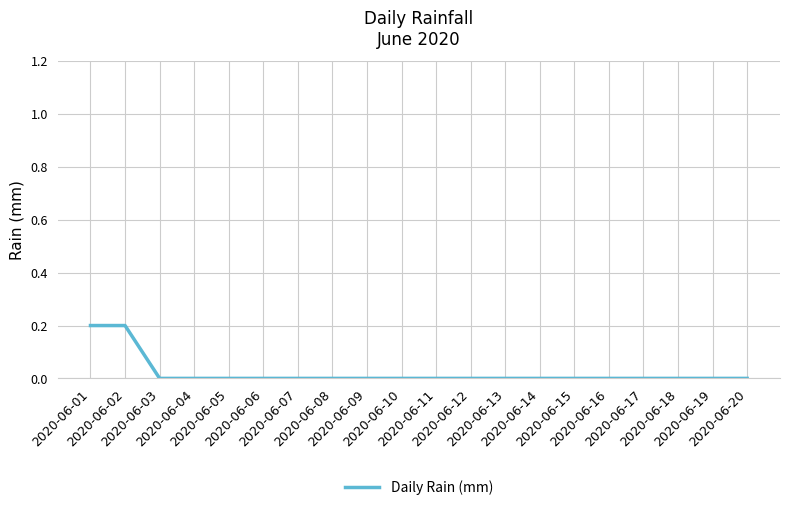

Reading left to right, transcribe all the data shown in this chart.

2020-06-01=0.2	2020-06-02=0.2	2020-06-03=0.0	2020-06-04=0.0	2020-06-05=0.0	2020-06-06=0.0	2020-06-07=0.0	2020-06-08=0.0	2020-06-09=0.0	2020-06-10=0.0	2020-06-11=0.0	2020-06-12=0.0	2020-06-13=0.0	2020-06-14=0.0	2020-06-15=0.0	2020-06-16=0.0	2020-06-17=0.0	2020-06-18=0.0	2020-06-19=0.0	2020-06-20=0.0